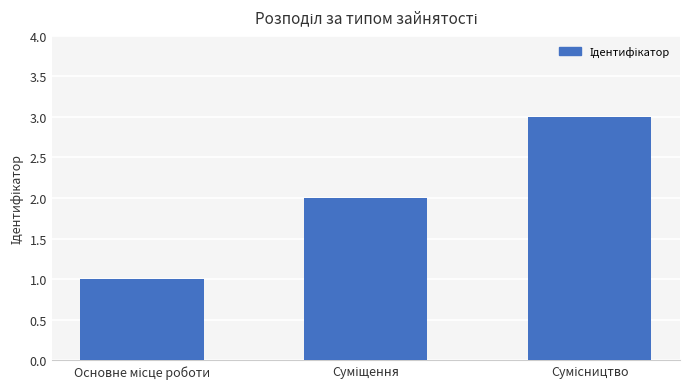

What is the difference between the maximum and second lowest values?

1